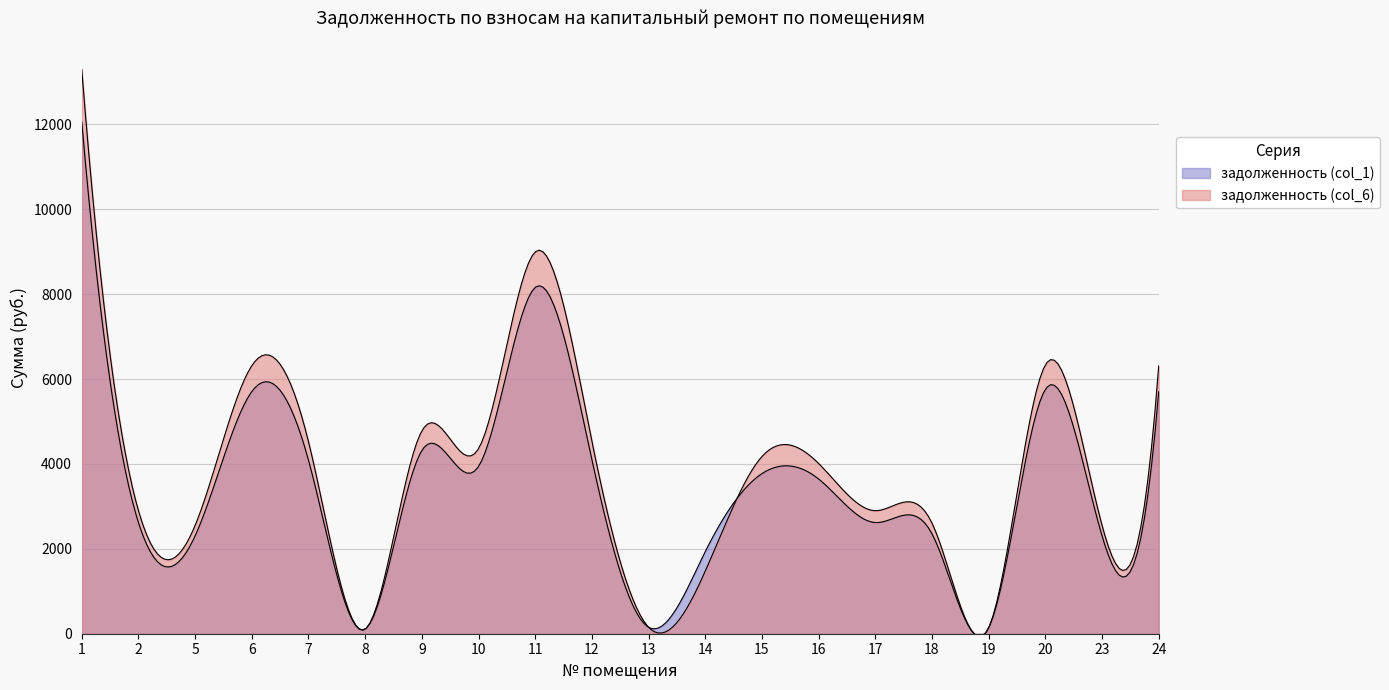

Where does the задолженность (col_1) series first go above 3772?

1